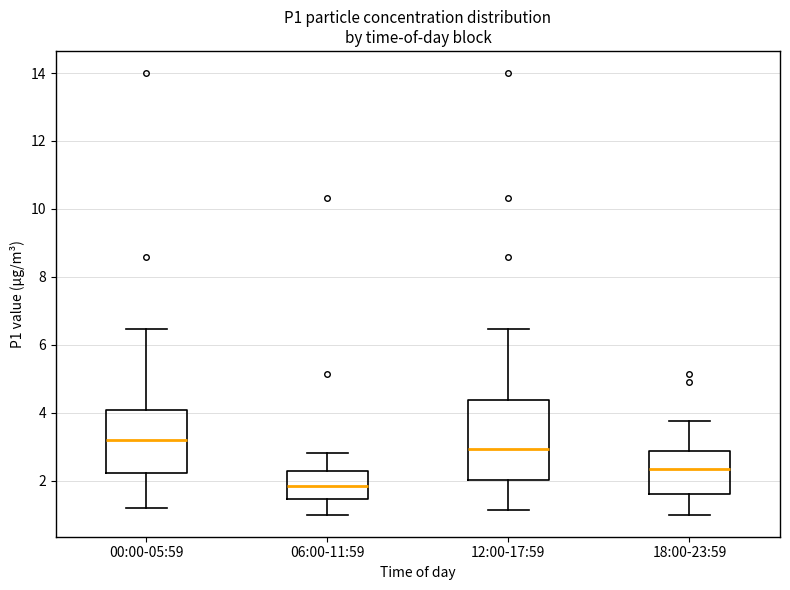

Which box is the tallest, from its lower edge to its upper edge?

12:00-17:59